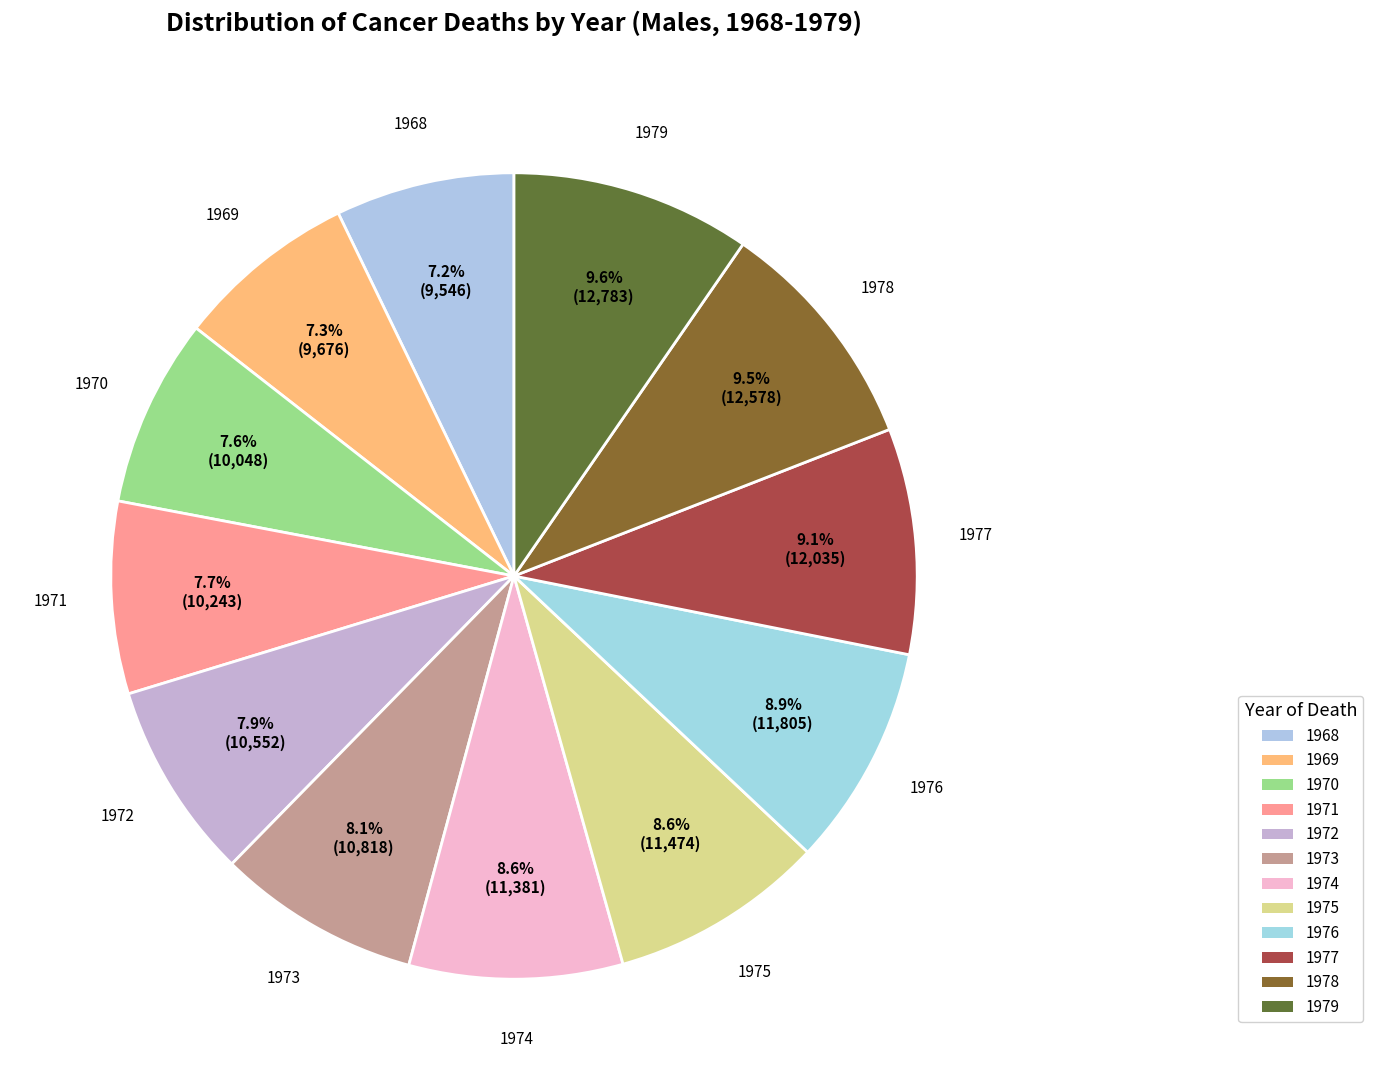

Count the number of slices in the pie.

12